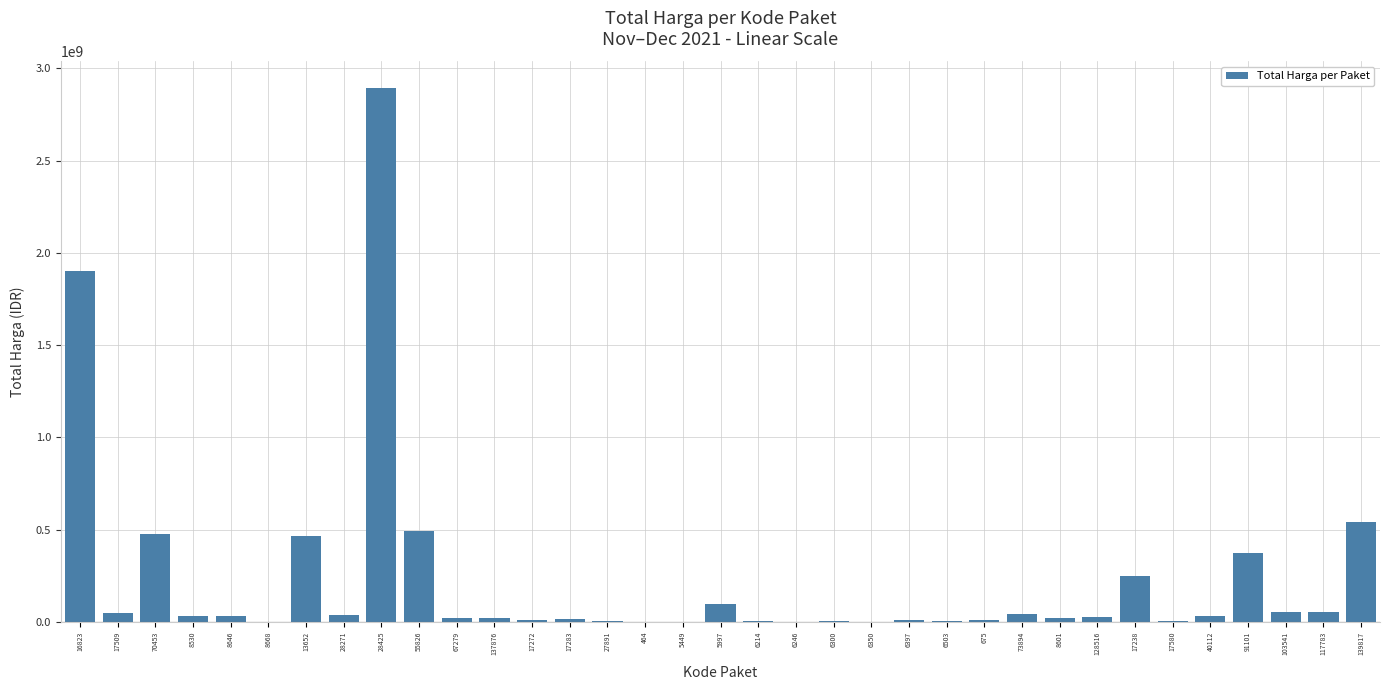

The value at 16823 is 3378678988. True or false?

False